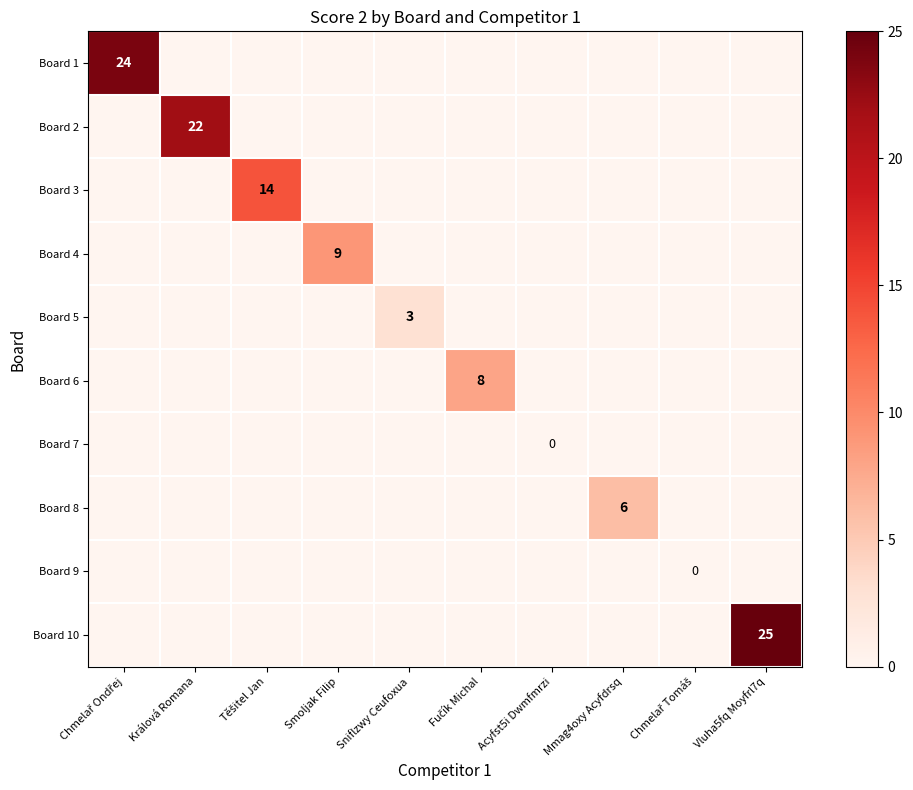

At which label does Board 5 reach its minimum?

Chmelař Ondřej